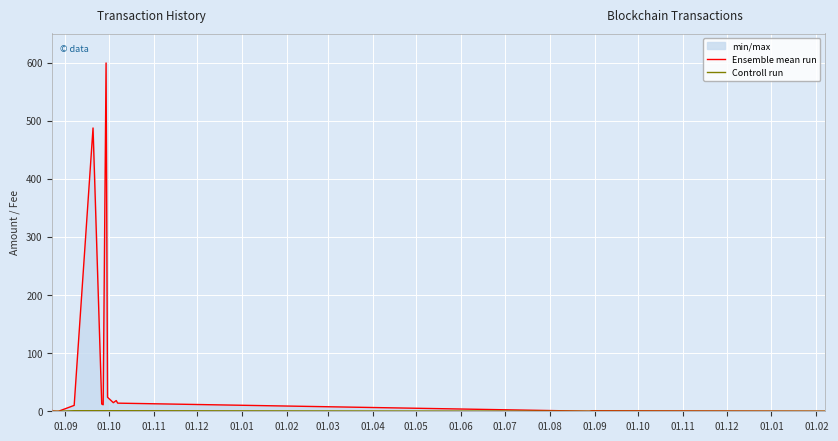

What is the label of the 16th point from the left?

01.12